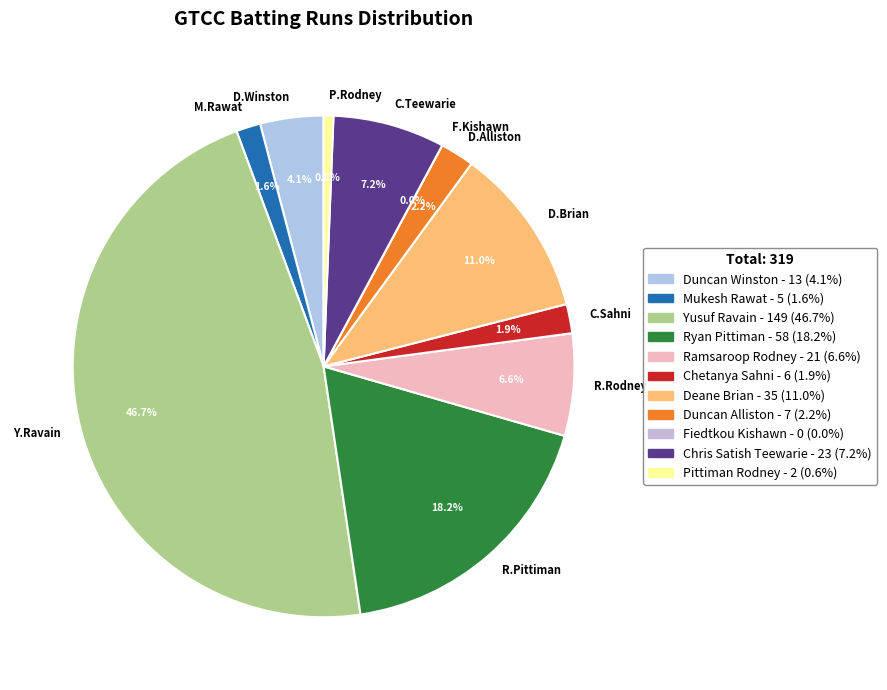

Which slice is the largest?

Yusuf Ravain